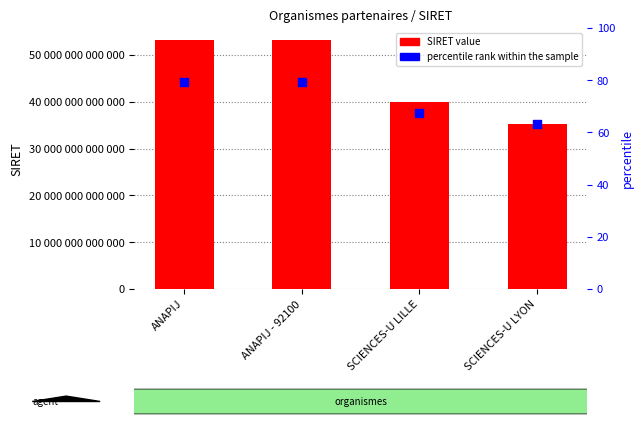

Is the value of SIRET value at SCIENCES-U LILLE greater than the value of percentile rank within the sample at SCIENCES-U LYON?

Yes